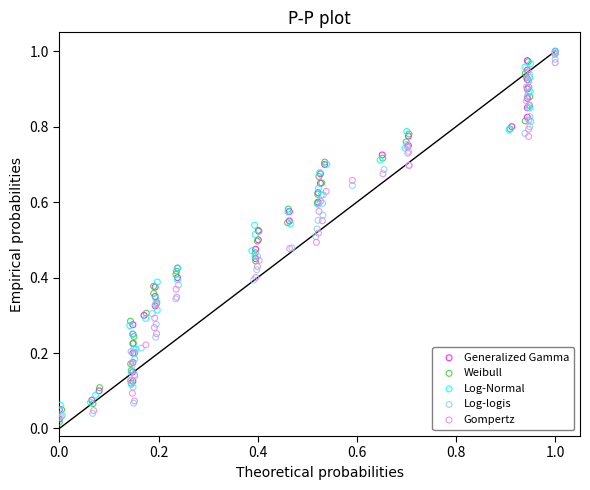

What are all the series names shown in the legend?

Generalized Gamma, Weibull, Log-Normal, Log-logis, Gompertz